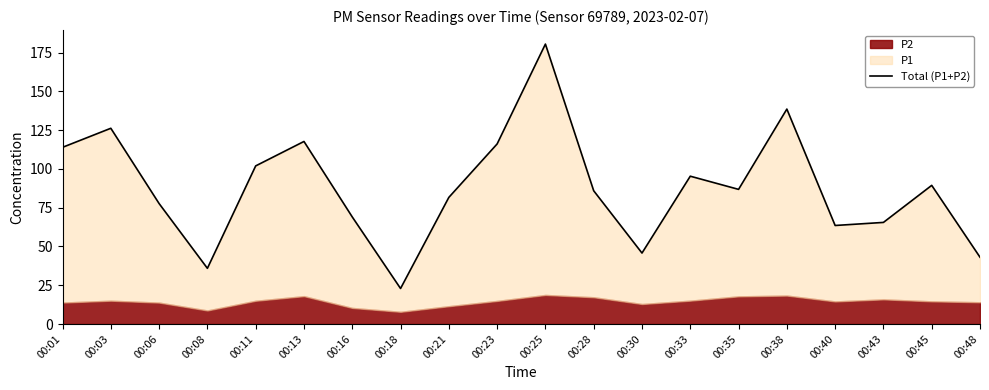

Does the chart have visible grid lines?

No